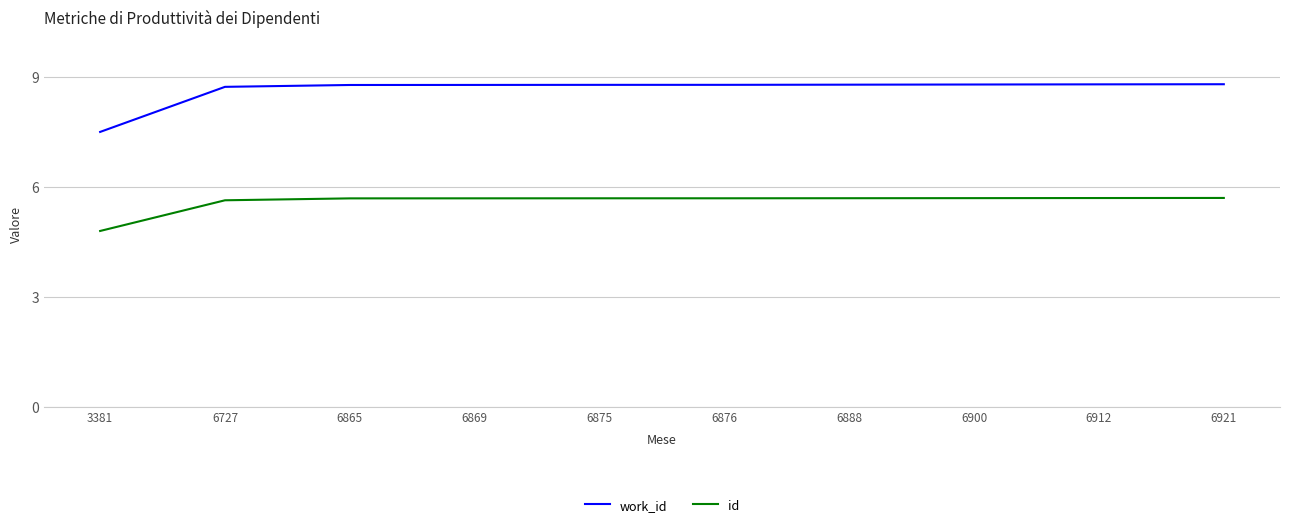

Count the number of categories in the chart.

10